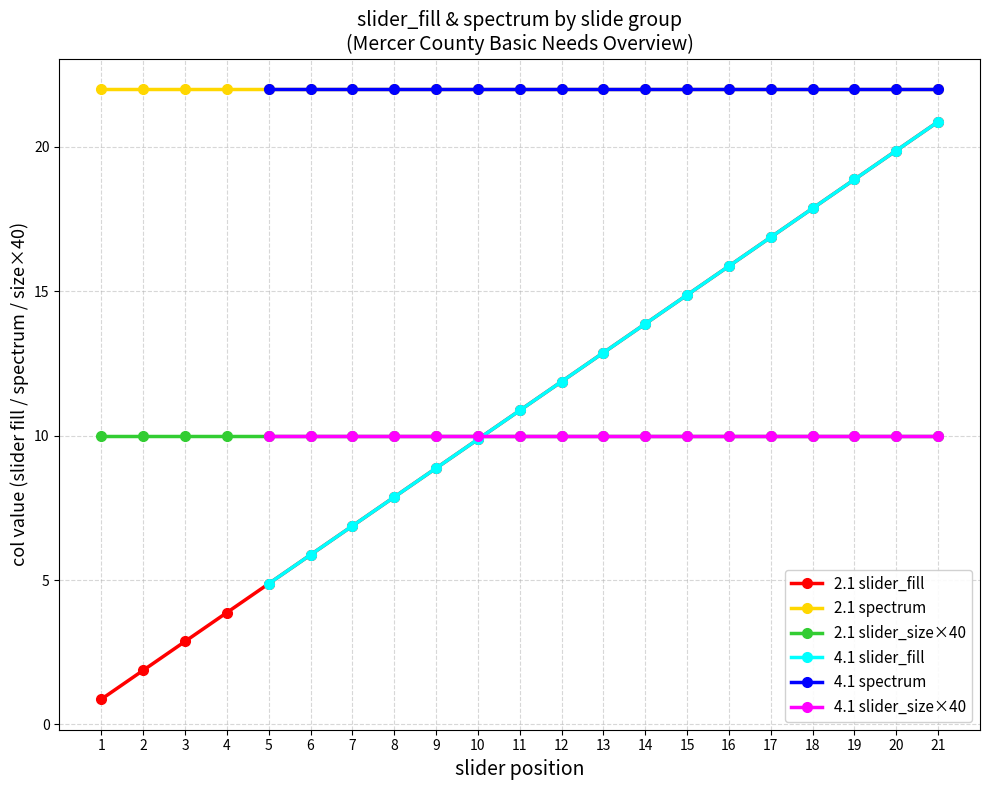

Is the value of 2.1 slider_fill at 14 greater than the value of 2.1 slider_size×40 at 3?

Yes